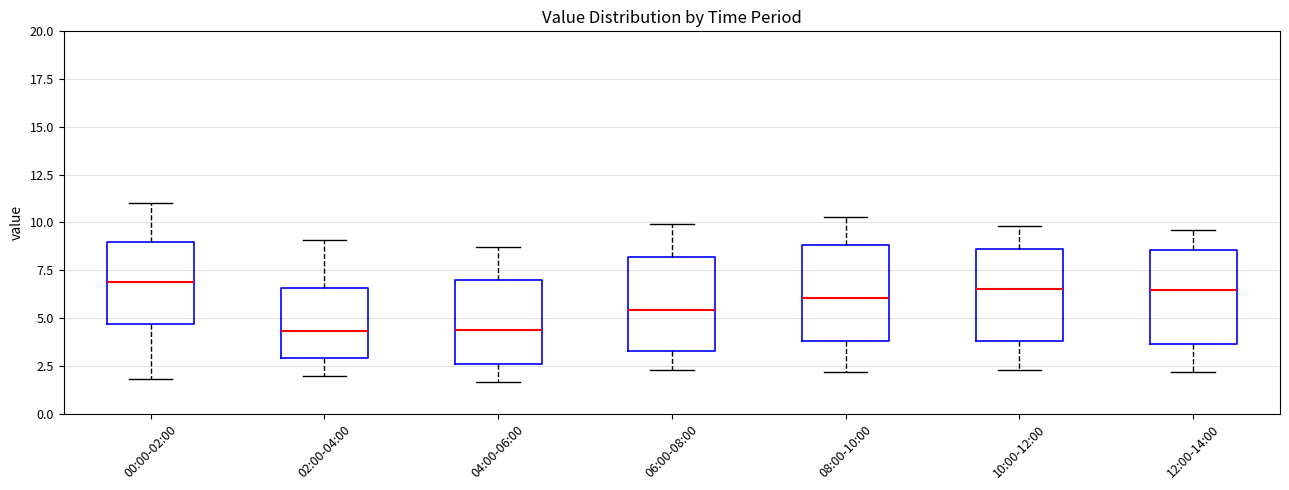

Reading left to right, transcribe this box plot: for each box, give where its median line is, the range the box spans, and where its two whiskers end, as read against the y-axis. The values are not printed on the chart, so give them approximately, as read against the axis.

00:00-02:00: median 7.0, box 4.5 to 9.0, whiskers 2.0 to 11.0
02:00-04:00: median 4.5, box 3.0 to 6.5, whiskers 2.0 to 9.0
04:00-06:00: median 4.5, box 2.5 to 7.0, whiskers 1.5 to 8.5
06:00-08:00: median 5.5, box 3.5 to 8.0, whiskers 2.5 to 10.0
08:00-10:00: median 6.0, box 4.0 to 9.0, whiskers 2.0 to 10.5
10:00-12:00: median 6.5, box 4.0 to 8.5, whiskers 2.5 to 10.0
12:00-14:00: median 6.5, box 3.5 to 8.5, whiskers 2.0 to 9.5